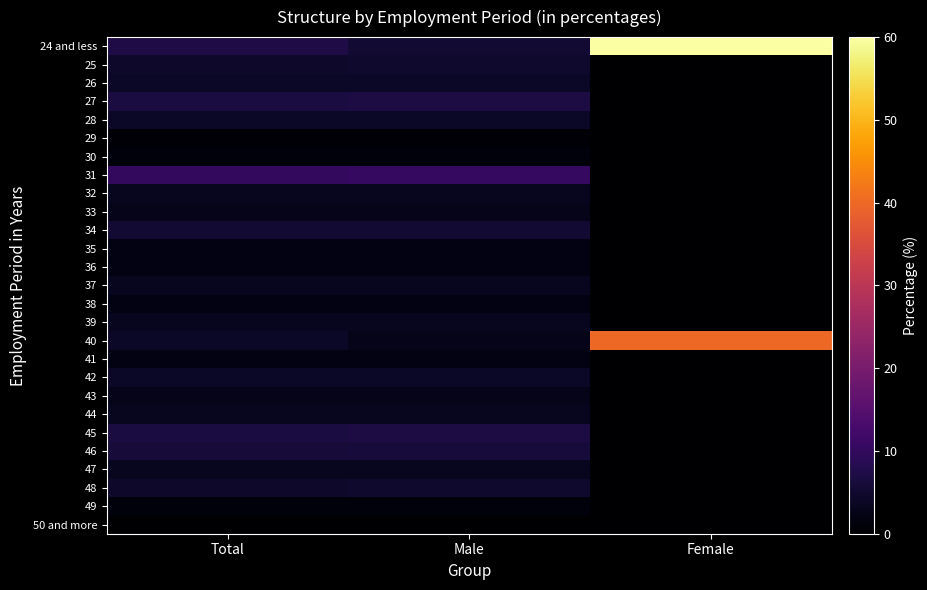

At how many categories does at least one series exceed 9?

3